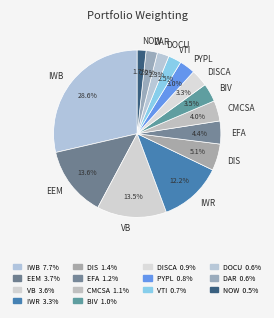

Which category has the biggest portion of the pie?

IWB